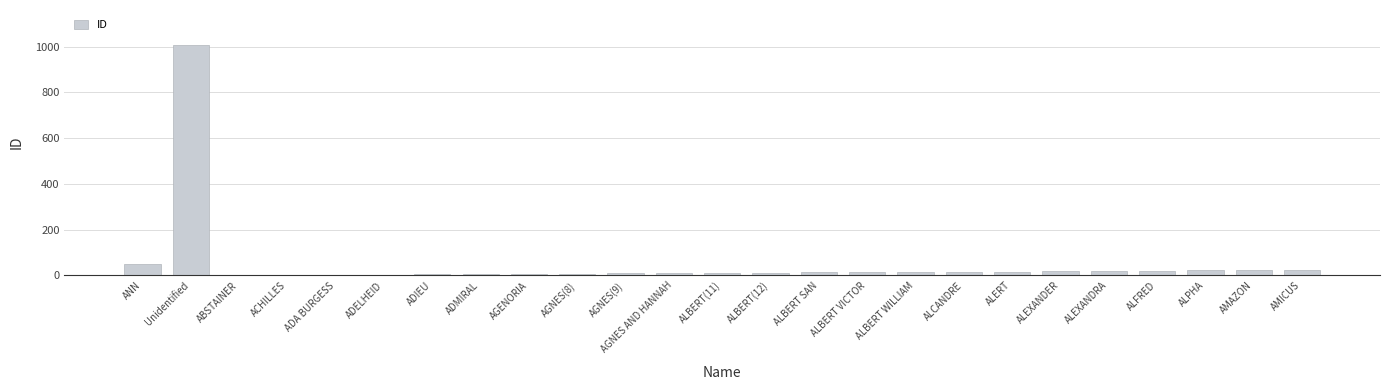

The chart shows a value of 14 at ALBERT VICTOR. True or false?

True